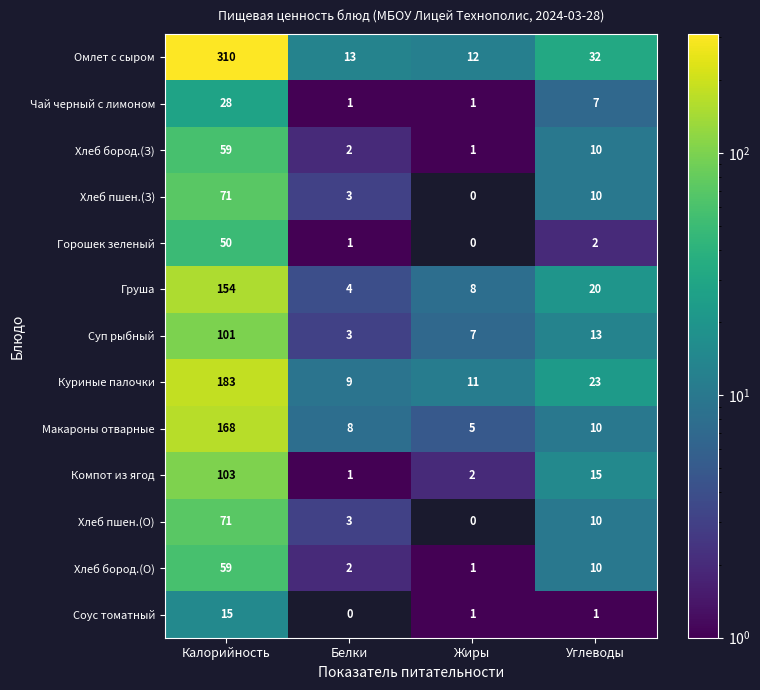

How many categories are shown in the chart?

4